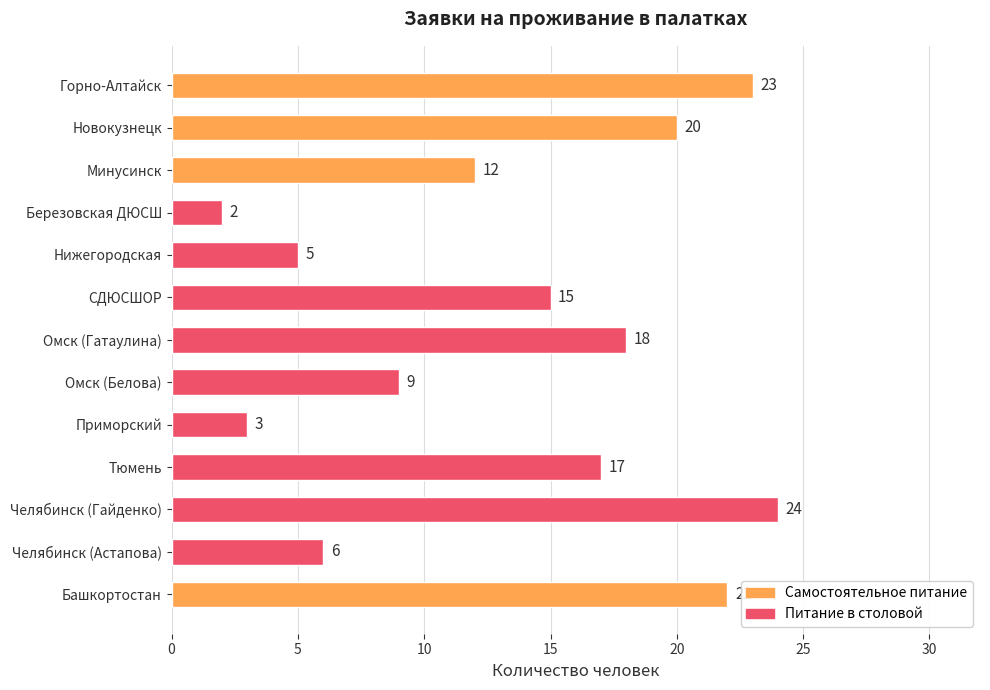

Rank the categories by value from lowest to highest.

Березовская ДЮСШ, Приморский, Нижегородская, Челябинск (Астапова), Омск (Белова), Минусинск, СДЮСШОР, Тюмень, Омск (Гатаулина), Новокузнецк, Башкортостан, Горно-Алтайск, Челябинск (Гайденко)